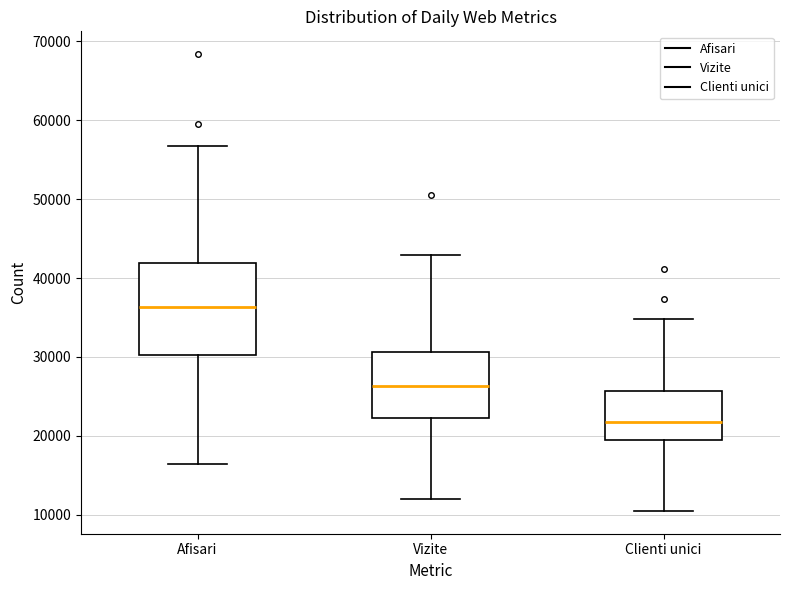

Reading left to right, transcribe this box plot: for each box, give where its median line is, the range the box spans, and where its two whiskers end, as read against the y-axis. The values are not printed on the chart, so give them approximately, as read against the axis.

Afisari: median 36000, box 30000 to 42000, whiskers 16000 to 57000
Vizite: median 26000, box 22000 to 31000, whiskers 12000 to 43000
Clienti unici: median 22000, box 20000 to 26000, whiskers 10000 to 35000